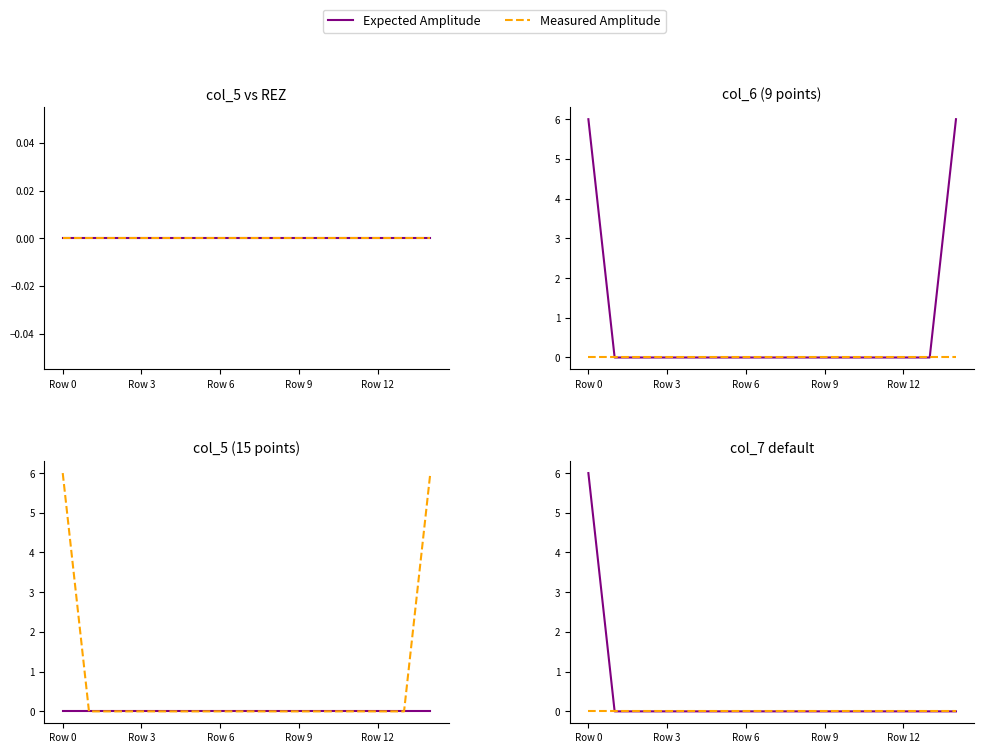

What is the label of the 7th point from the right?

8